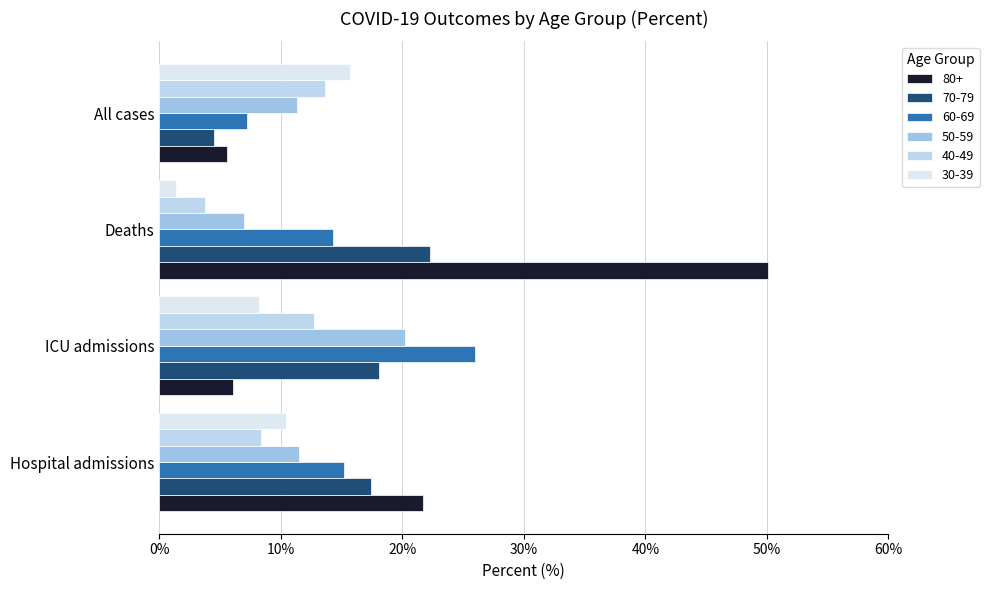

Between Deaths and All cases, which series saw the biggest shift?

80+